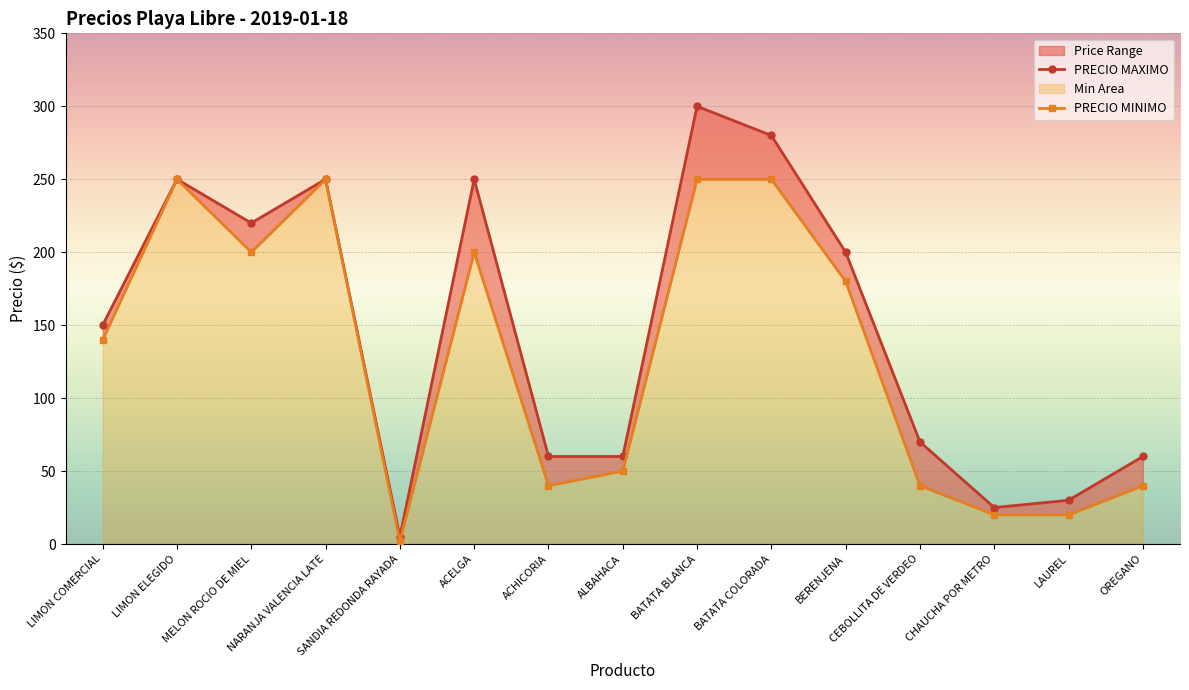

Where is PRECIO MINIMO nearest to the value 135?

LIMON COMERCIAL